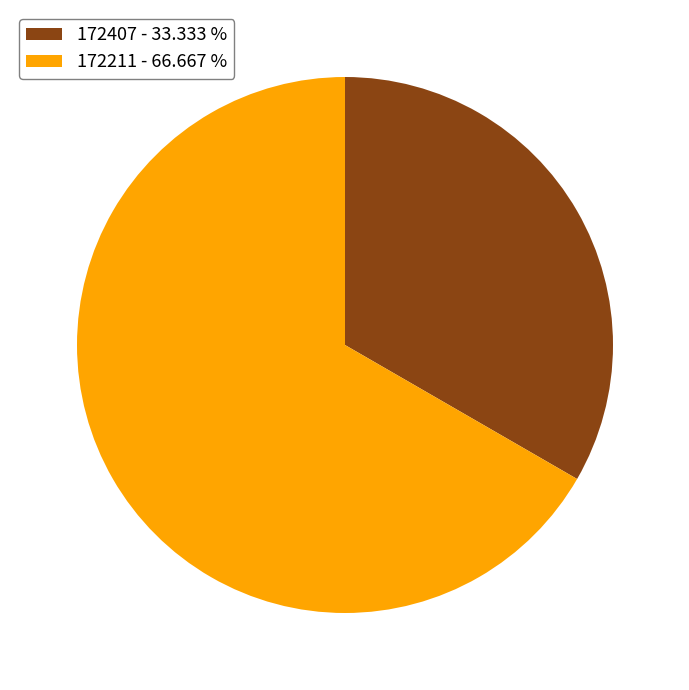

Which has a higher value, 172407 or 172211?

172211